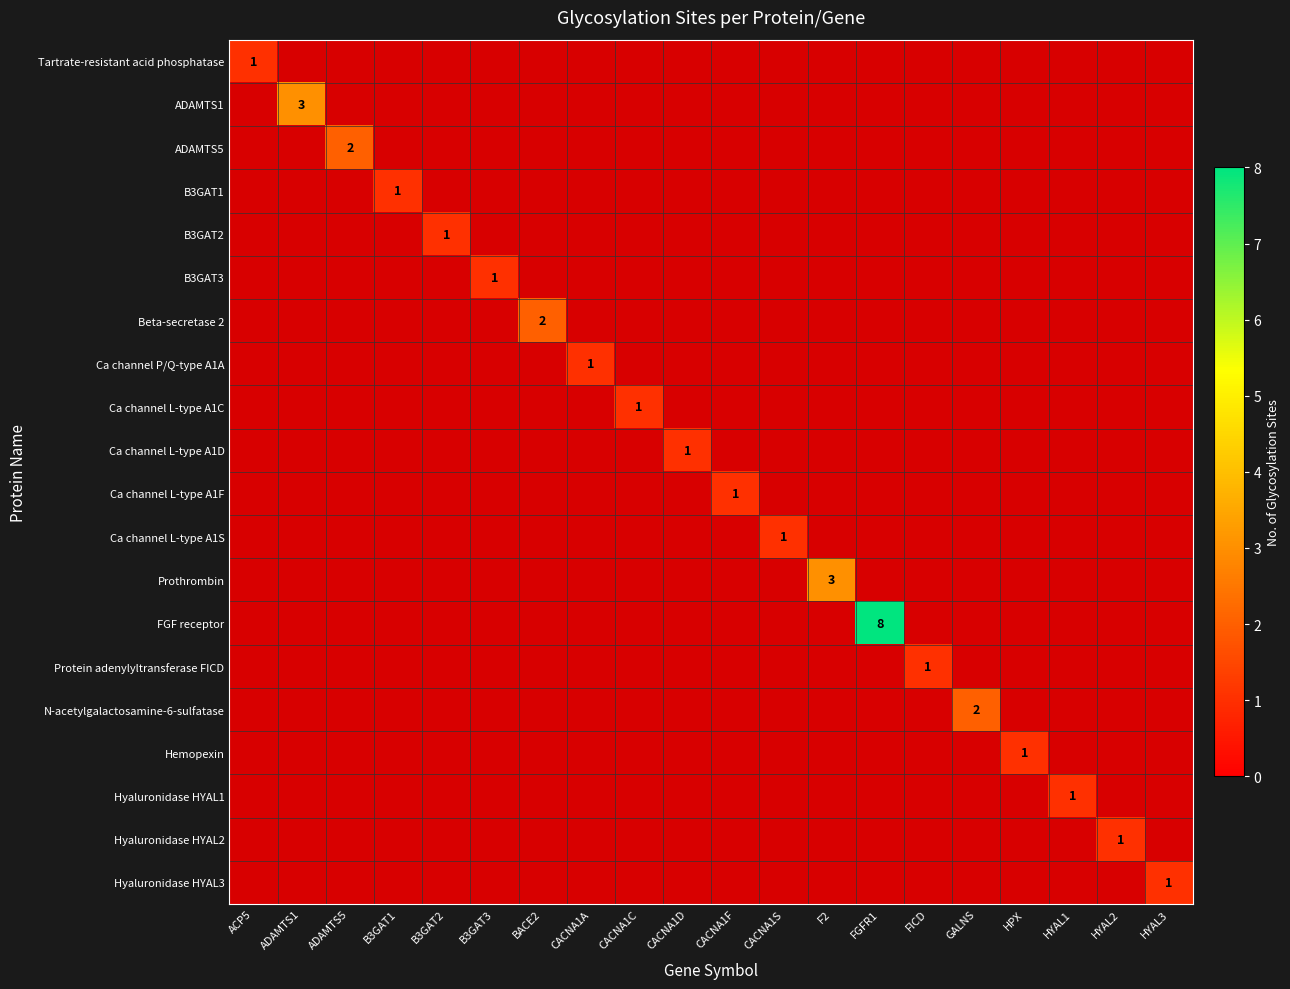

True or false: Prothrombin has a value of 2 at BACE2.

False